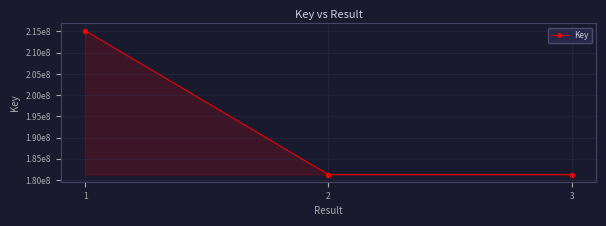

What is the average value?

192595401